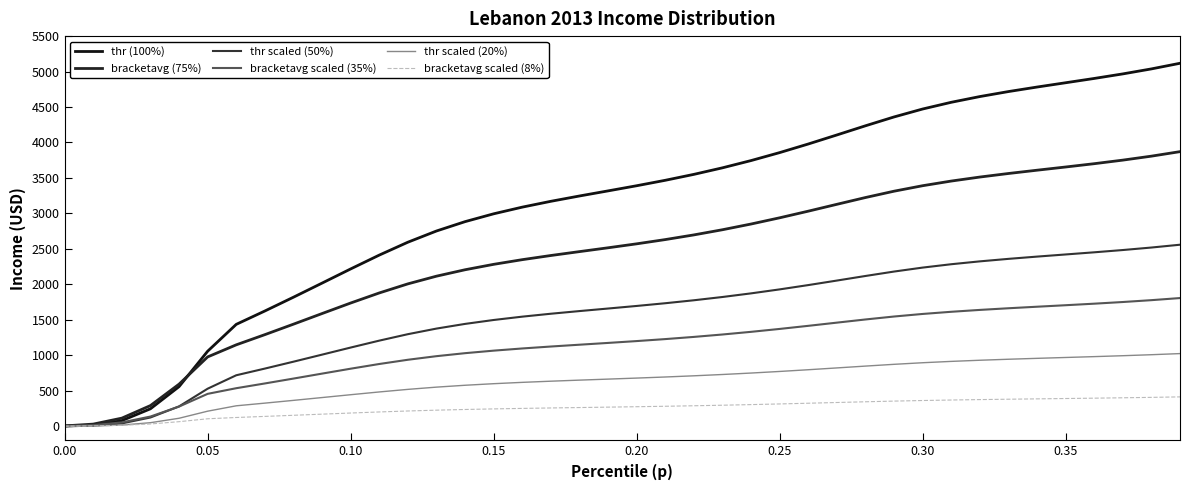

What is the maximum value for thr scaled (50%)?

2558.5